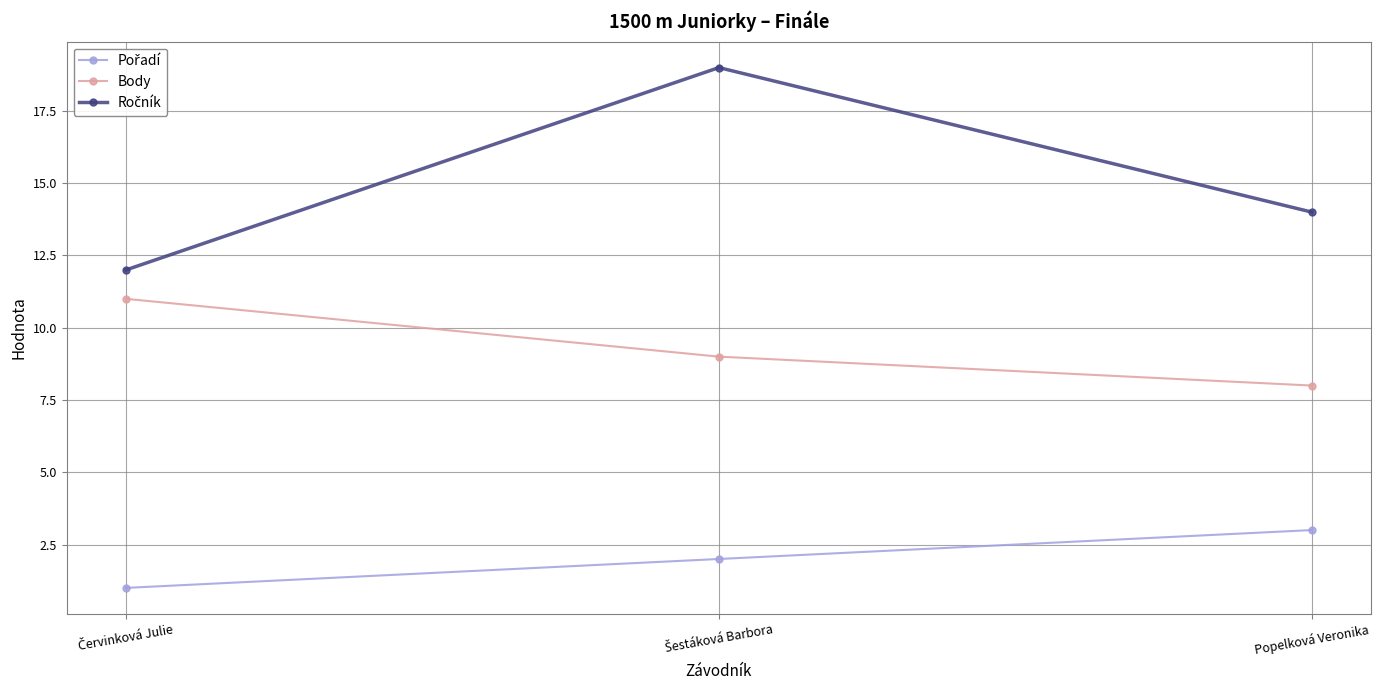

What is the average value of the Body series?

9